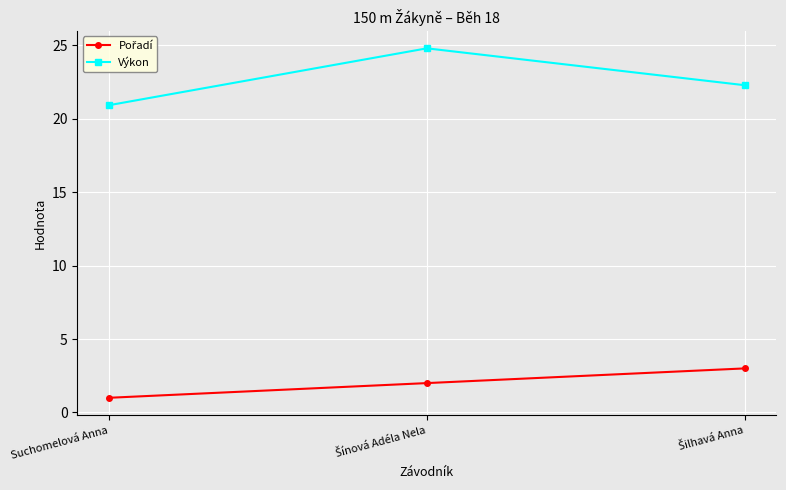

At how many categories does at least one series exceed 13?

3